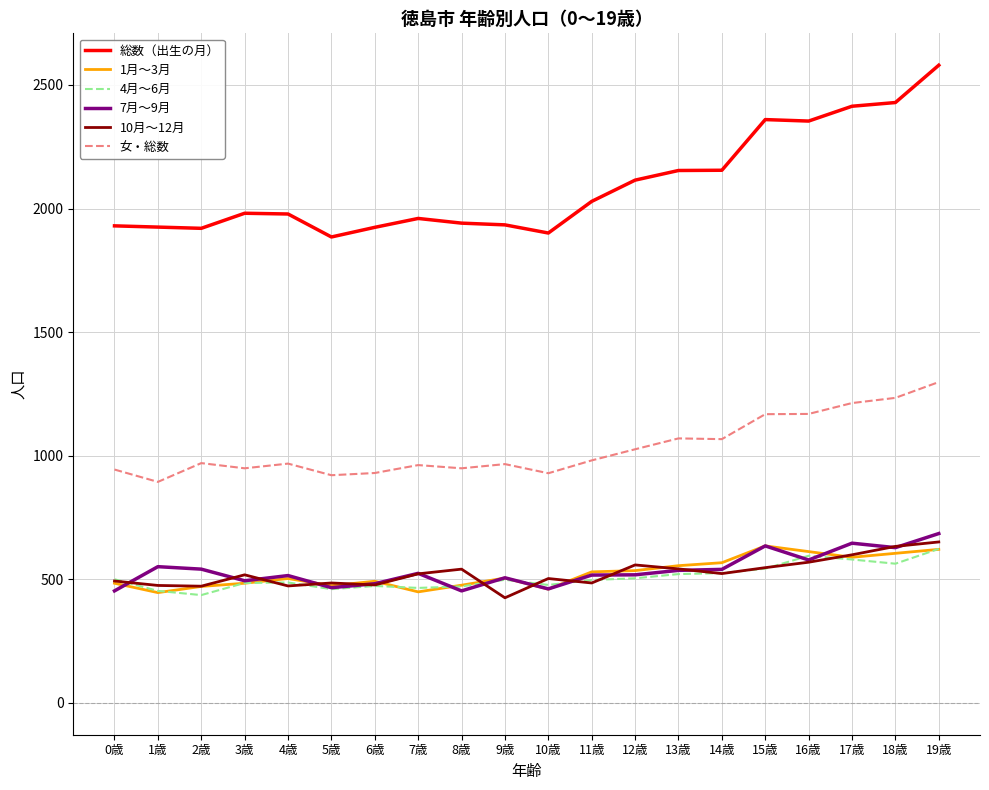

At which category is the sum across all series the highest?

19歳